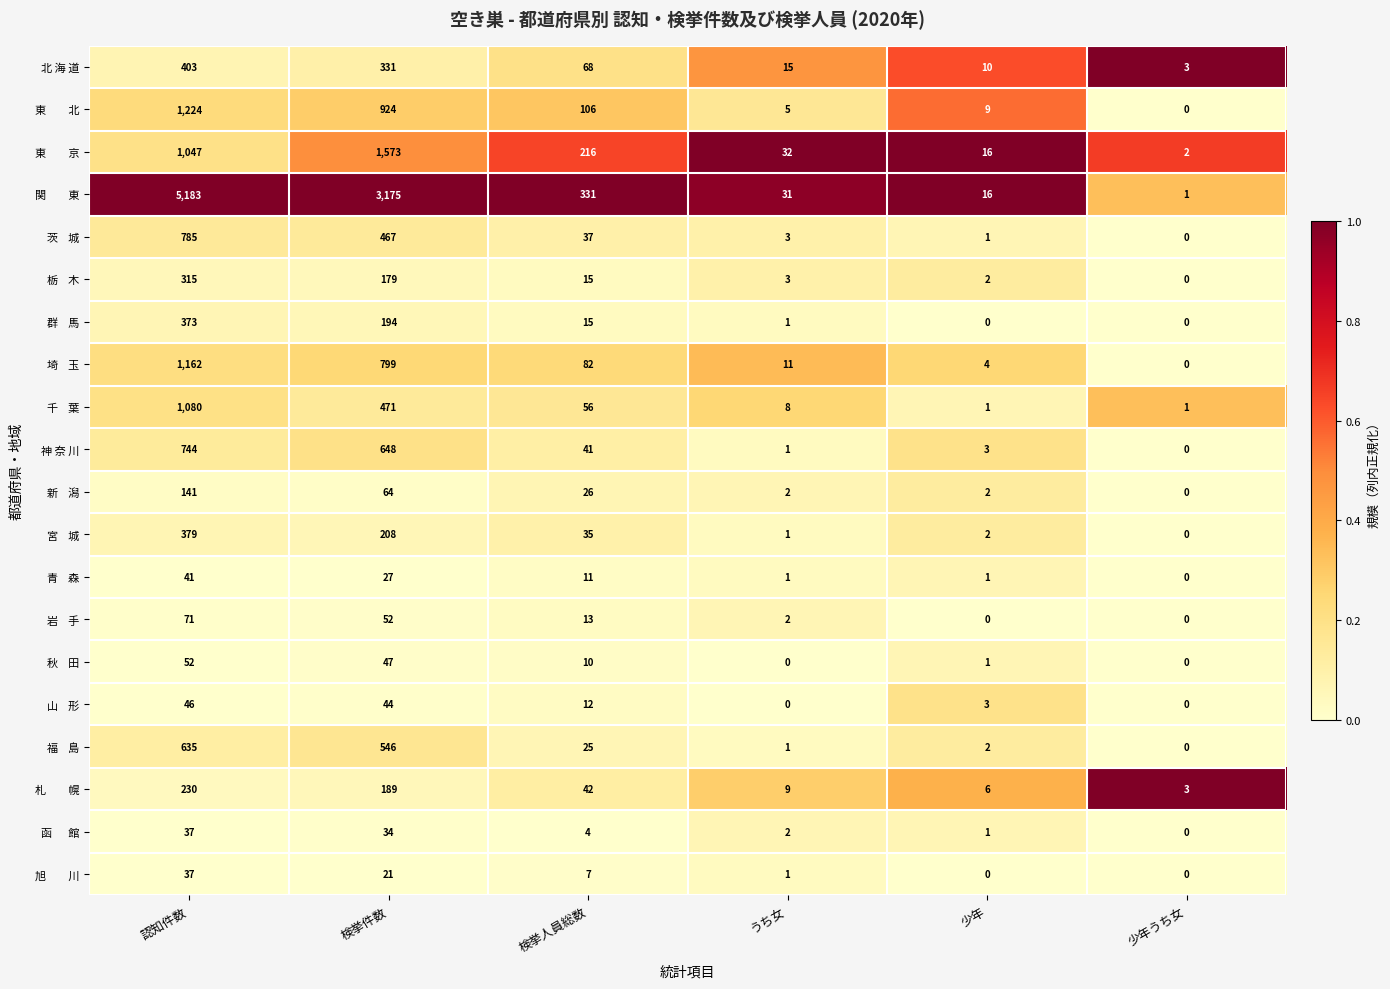

What is the difference between the 神 奈 川 values at 検挙件数 and 認知件数?

96